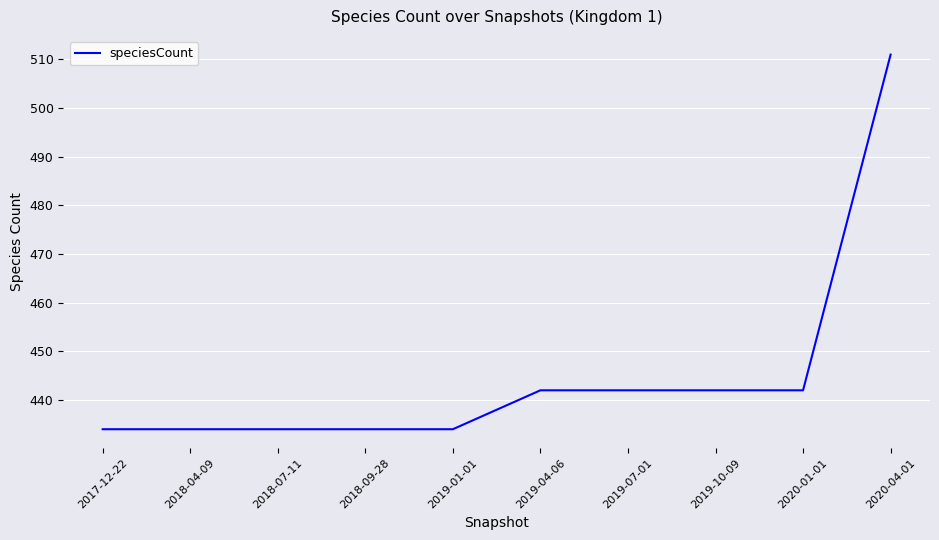

Reading left to right, transcribe all the data shown in this chart.

434	434	434	434	434	442	442	442	442	511